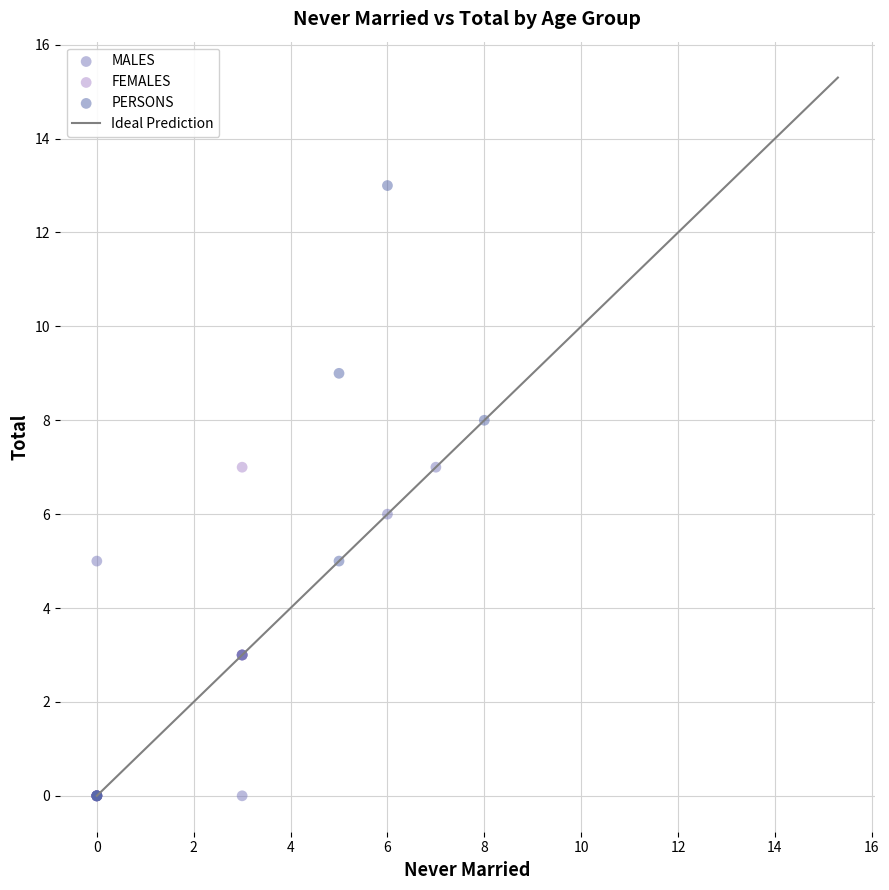

Which series has the widest spread of Y values?

PERSONS